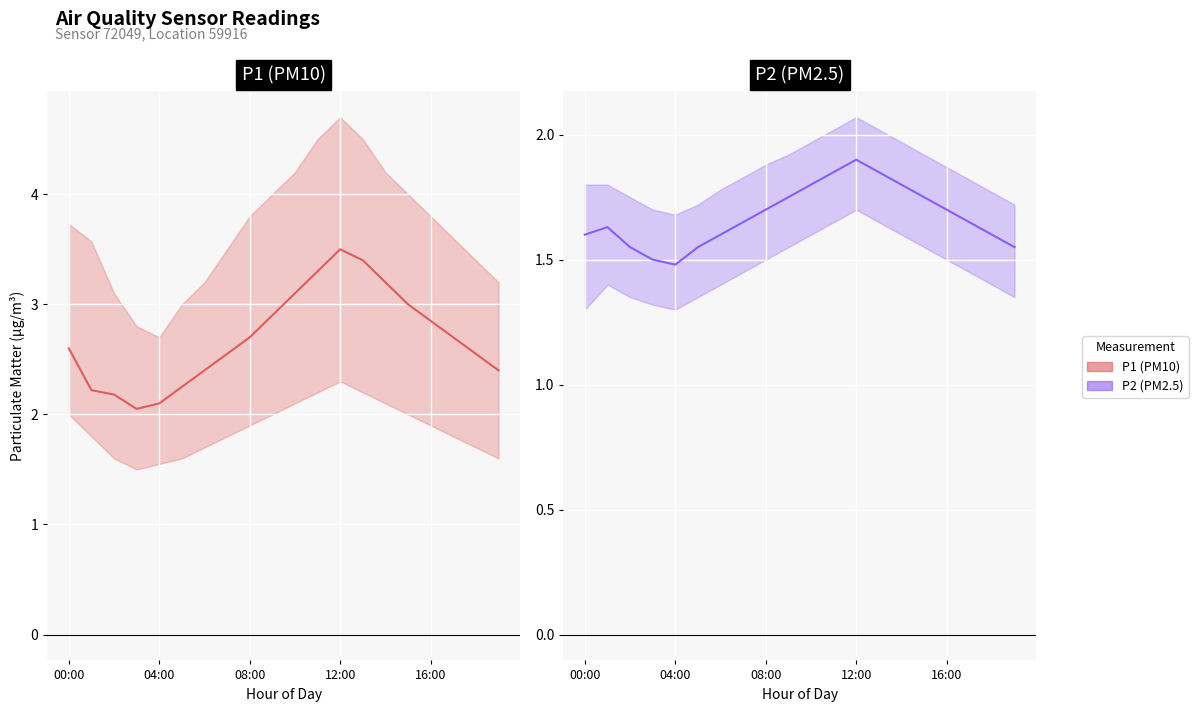

Reading left to right, transcribe all the data shown in this chart.

P1: 2.6	2.2	2.2	2.0	2.1	2.2	2.4	2.5	2.7	2.9	3.1	3.3	3.5	3.4	3.2	3.0	2.9	2.7	2.5	2.4
P2: 1.6	1.6	1.6	1.5	1.5	1.6	1.6	1.6	1.7	1.8	1.8	1.9	1.9	1.9	1.8	1.8	1.7	1.6	1.6	1.6